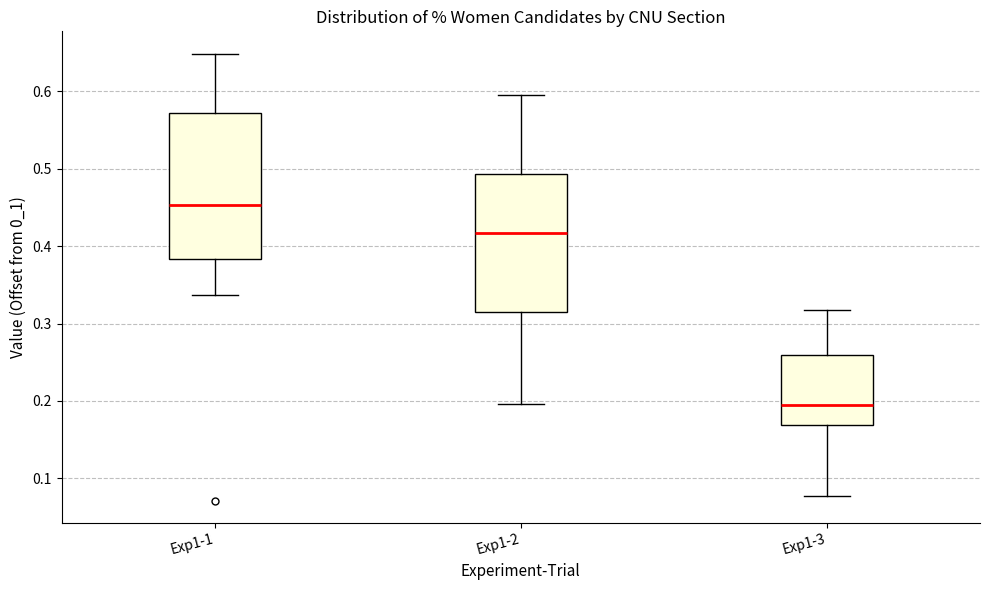

Reading left to right, transcribe this box plot: for each box, give where its median line is, the range the box spans, and where its two whiskers end, as read against the y-axis. The values are not printed on the chart, so give them approximately, as read against the axis.

Exp1-1: median 0.45, box 0.38 to 0.57, whiskers 0.34 to 0.65
Exp1-2: median 0.42, box 0.32 to 0.49, whiskers 0.20 to 0.59
Exp1-3: median 0.19, box 0.17 to 0.26, whiskers 0.08 to 0.32